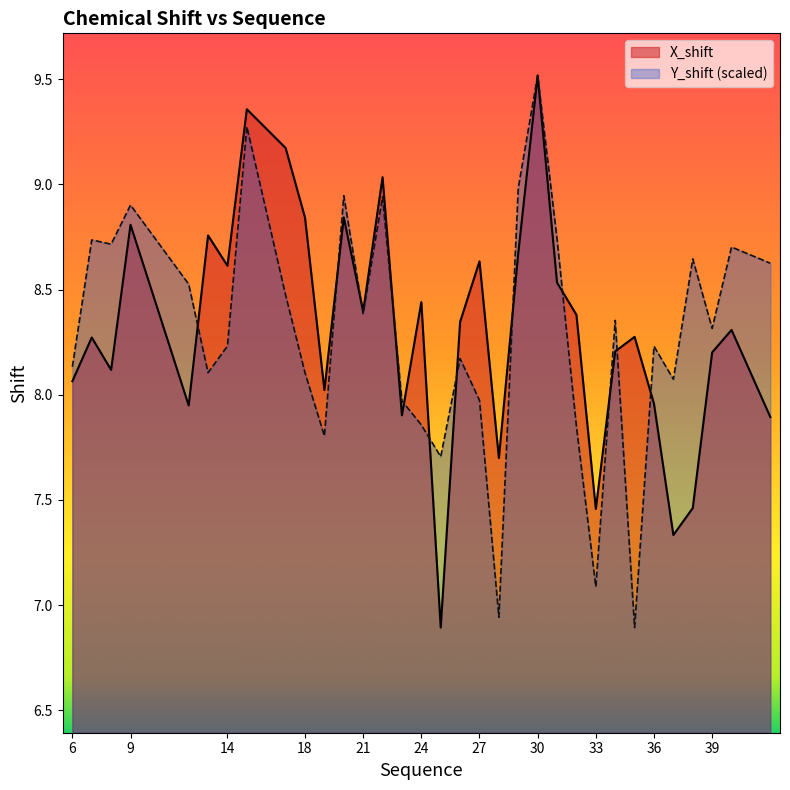

What is the difference between the second highest and minimum values in the X_shift series?

2.5